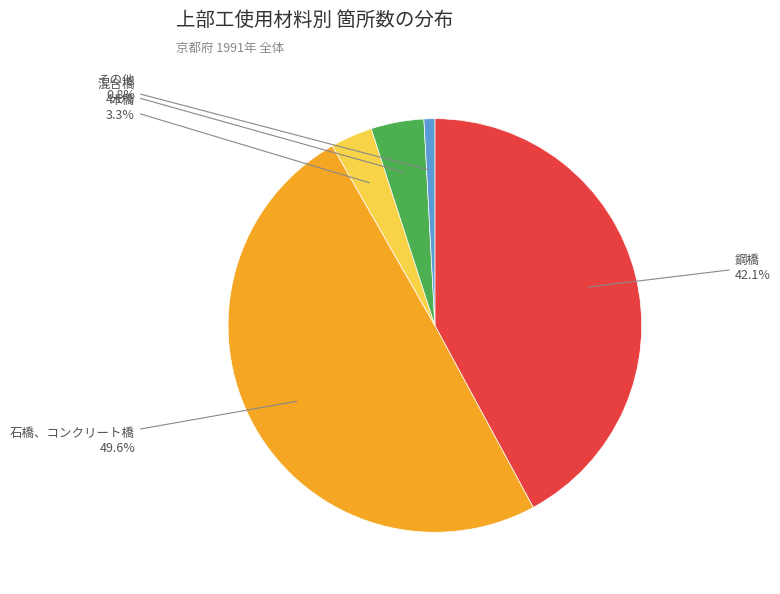

Rank the categories by value from lowest to highest.

その他, 木橋, 混合橋, 鋼橋, 石橋、コンクリート橋